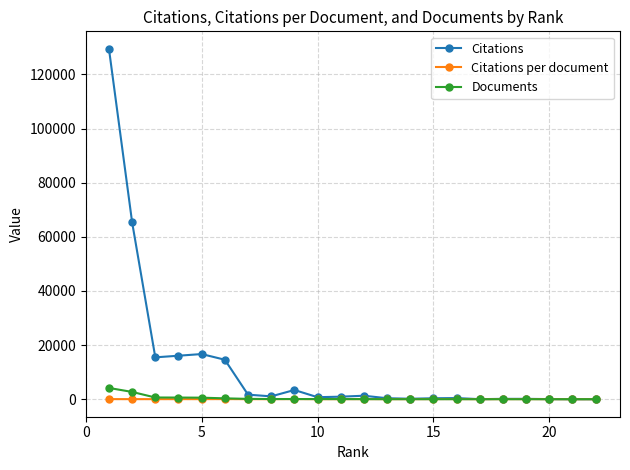

Rank the series by their maximum value, from lowest to highest.

Citations per document, Documents, Citations